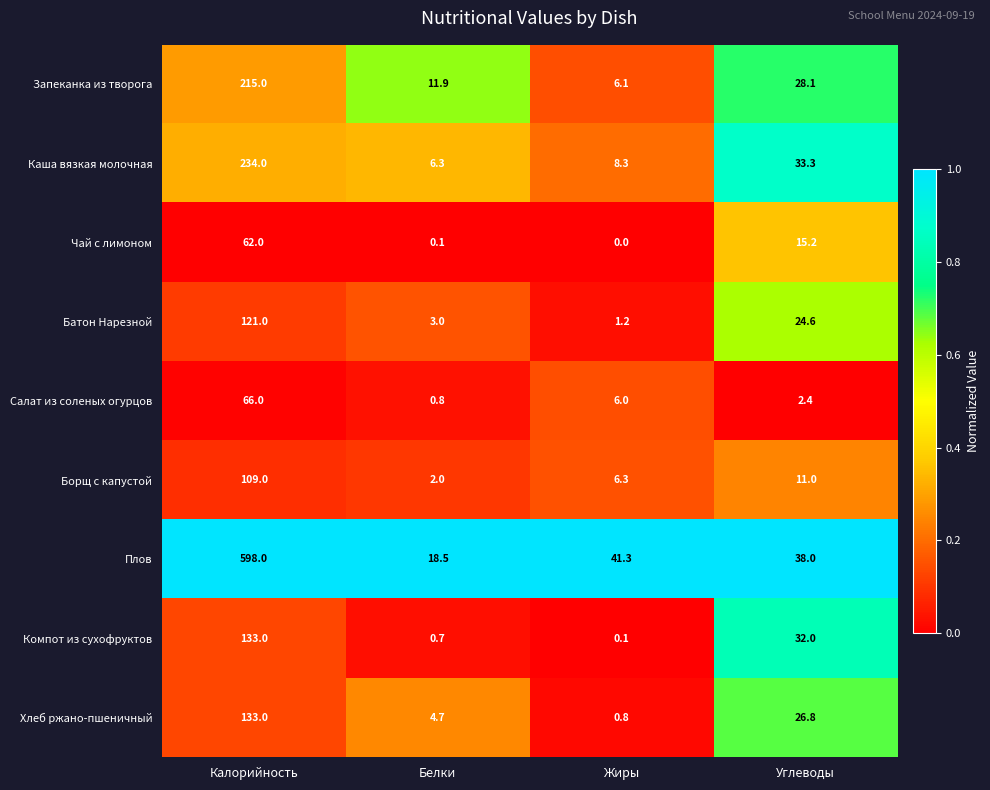

At which label does Чай с лимоном reach its minimum?

Жиры